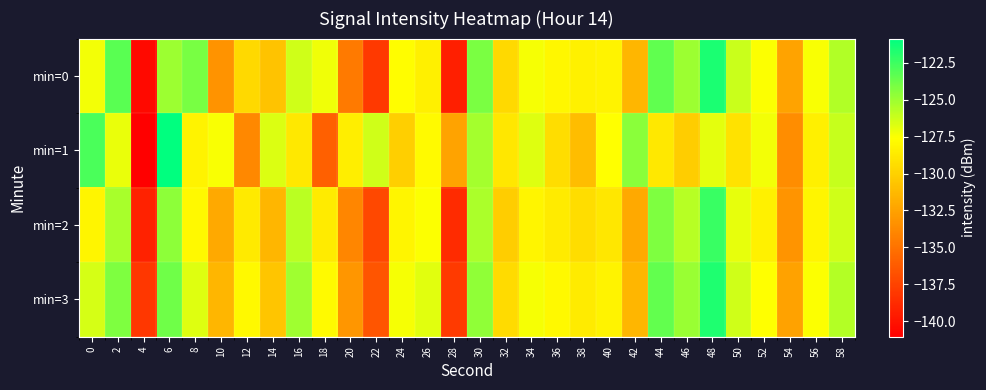

How many series are shown in this chart?

4